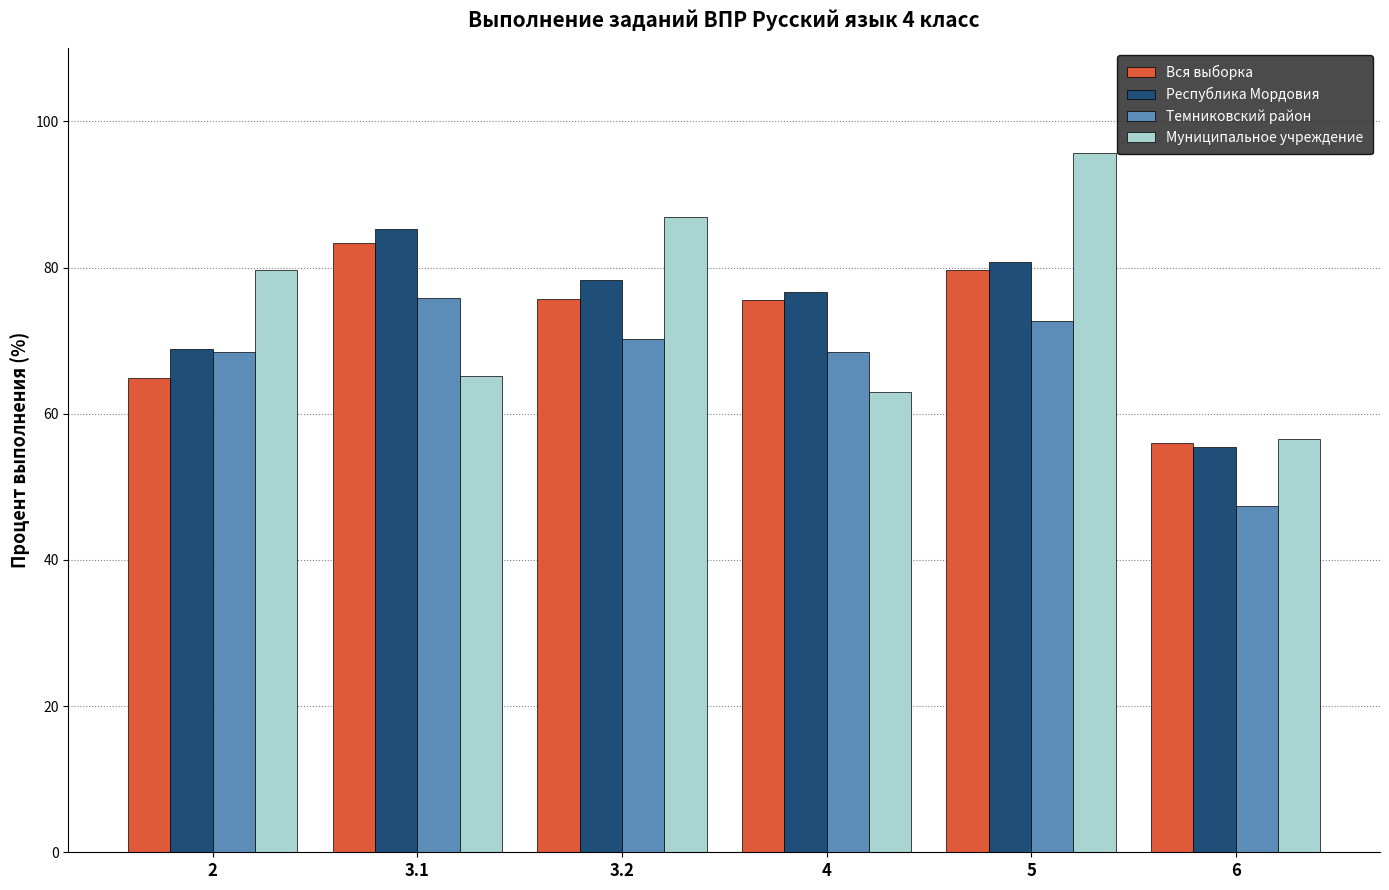

How many values in the Муниципальное учреждение series exceed 79?

3